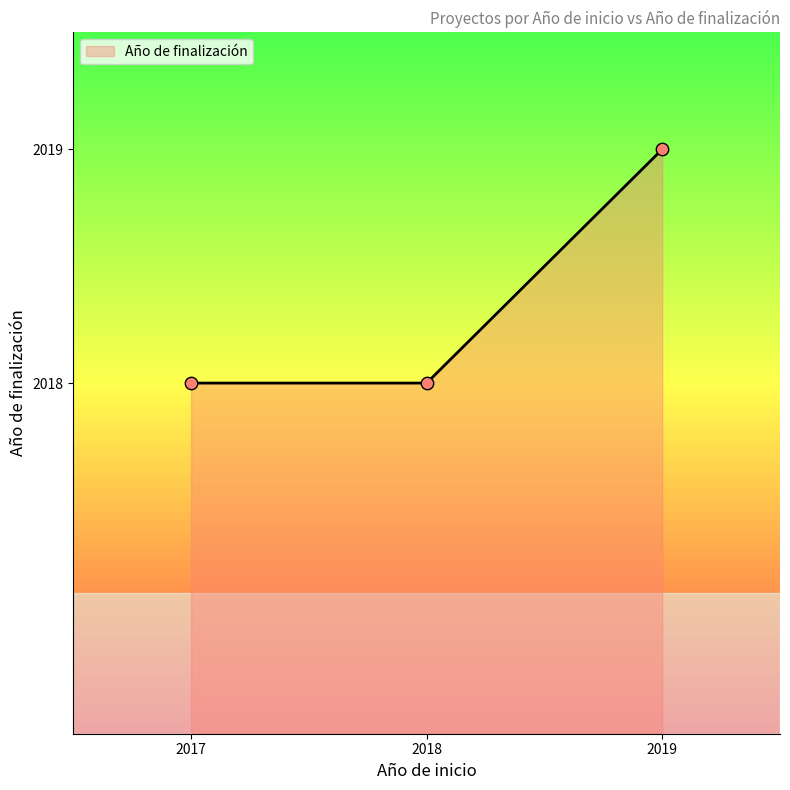

What is the change in value from 2017 to 2019?

+1